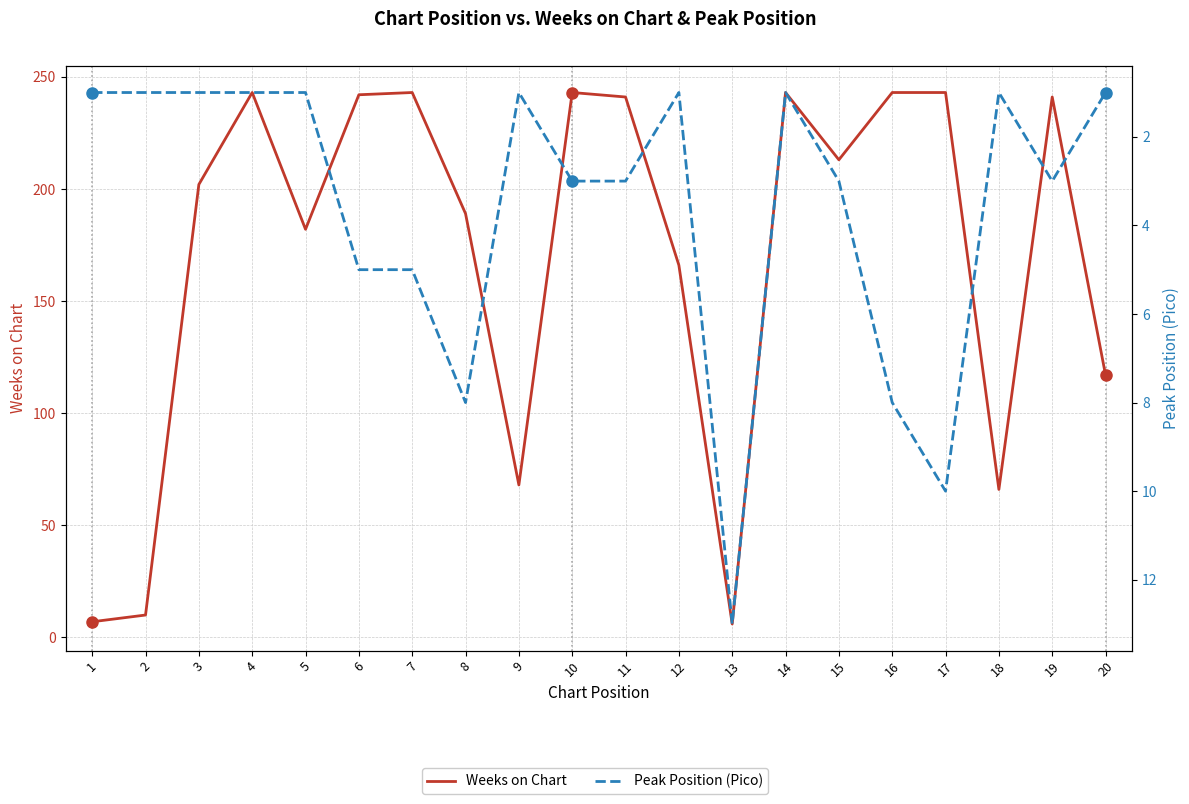

Reading left to right, transcribe all the data shown in this chart.

Weeks on Chart: 1=7	2=10	3=202	4=243	5=182	6=242	7=243	8=189	9=68	10=243	11=241	12=166	13=6	14=243	15=213	16=243	17=243	18=66	19=241	20=117
Peak Position (Pico): 1=1	2=1	3=1	4=1	5=1	6=5	7=5	8=8	9=1	10=3	11=3	12=1	13=13	14=1	15=3	16=8	17=10	18=1	19=3	20=1